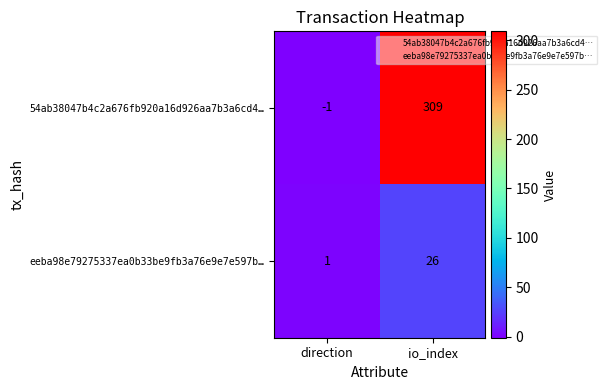

Reading left to right, what are all the values shown in this chart?

54ab38047b4c2a676fb920a16d926aa7b3a6cd4…: direction=-1	io_index=309
eeba98e79275337ea0b33be9fb3a76e9e7e597b…: direction=1	io_index=26